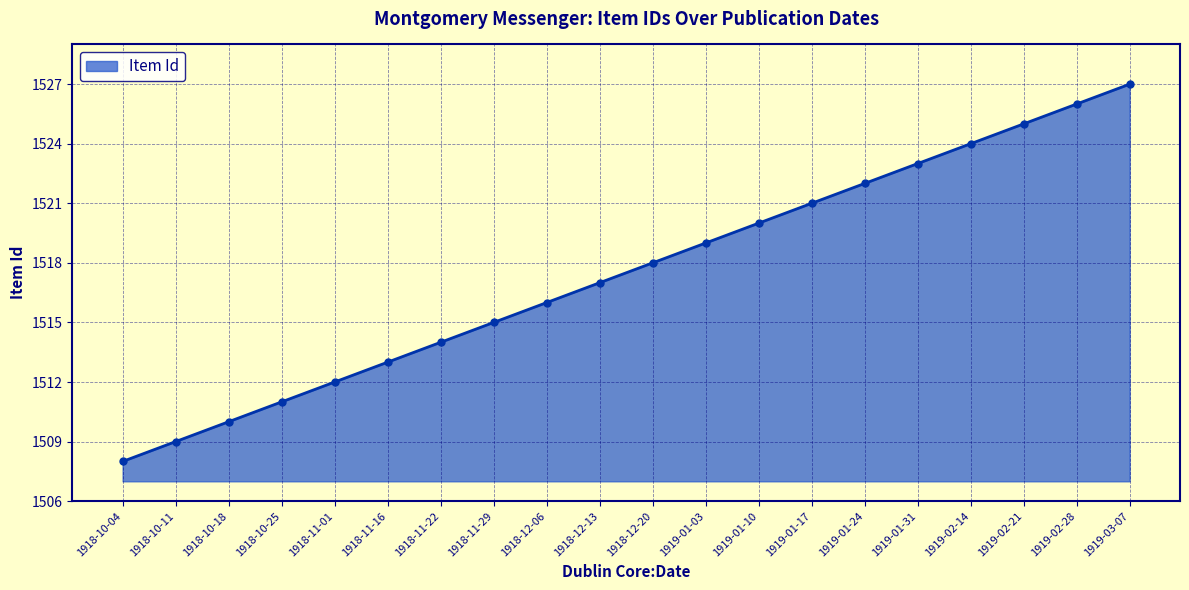

List the labels in order of value, largest first.

1919-03-07, 1919-02-28, 1919-02-21, 1919-02-14, 1919-01-31, 1919-01-24, 1919-01-17, 1919-01-10, 1919-01-03, 1918-12-20, 1918-12-13, 1918-12-06, 1918-11-29, 1918-11-22, 1918-11-16, 1918-11-01, 1918-10-25, 1918-10-18, 1918-10-11, 1918-10-04